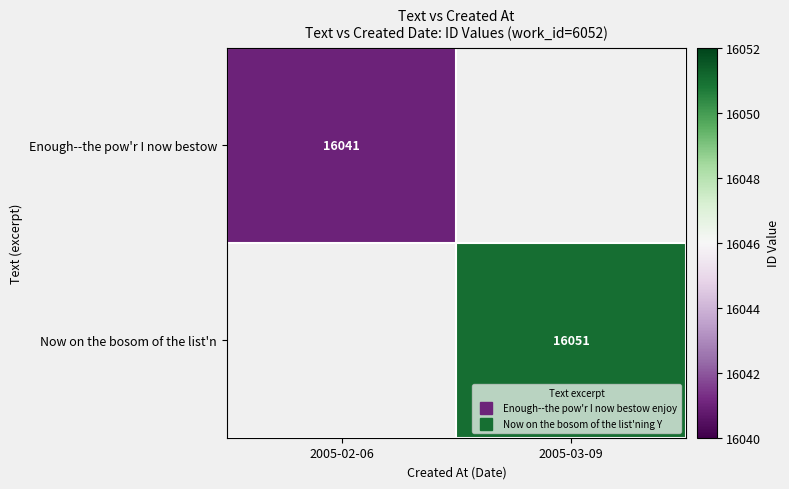

Which label corresponds to the smallest value in the chart?

2005-02-06